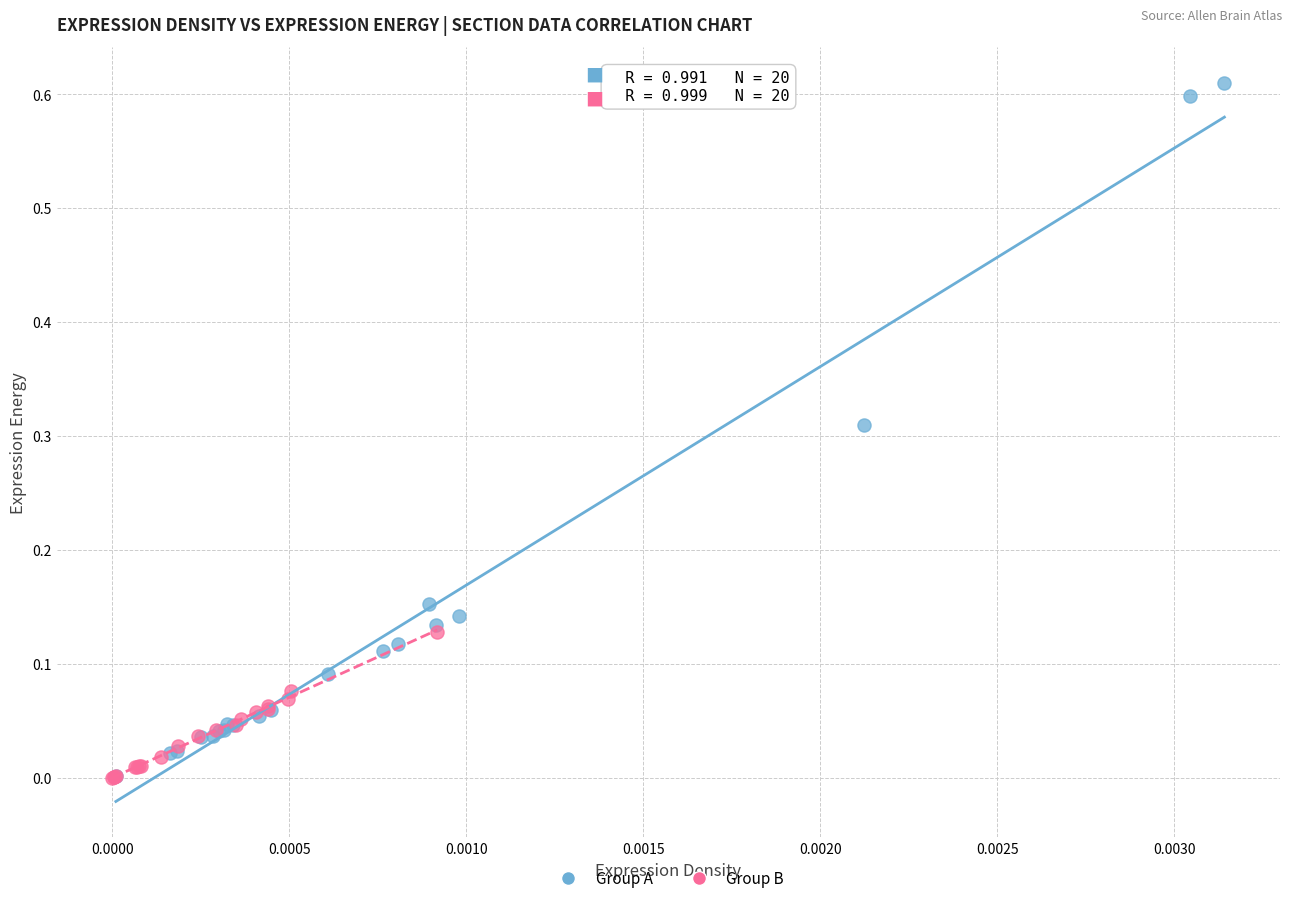

Which series has the largest Y range (max minus min)?

Group A